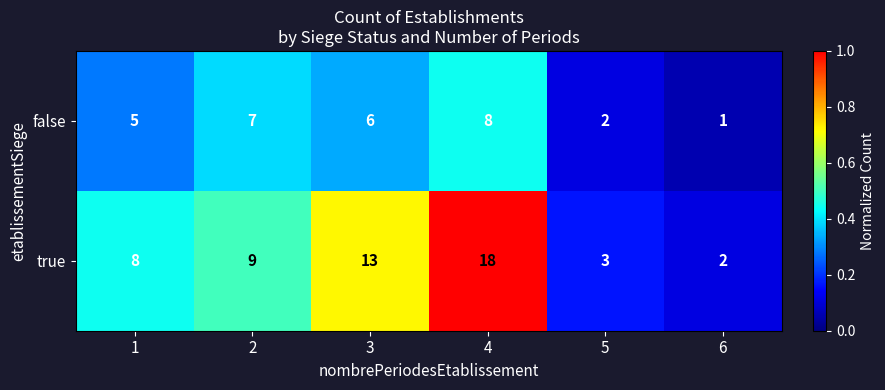

Which series has the largest total across all categories?

true